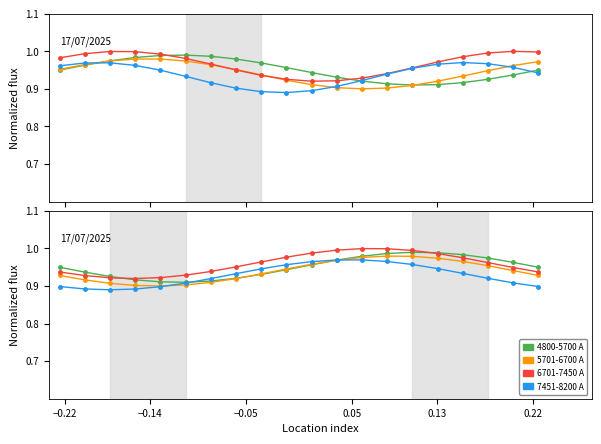

How many interior local peaks does the 5701-6700 A series have?

1